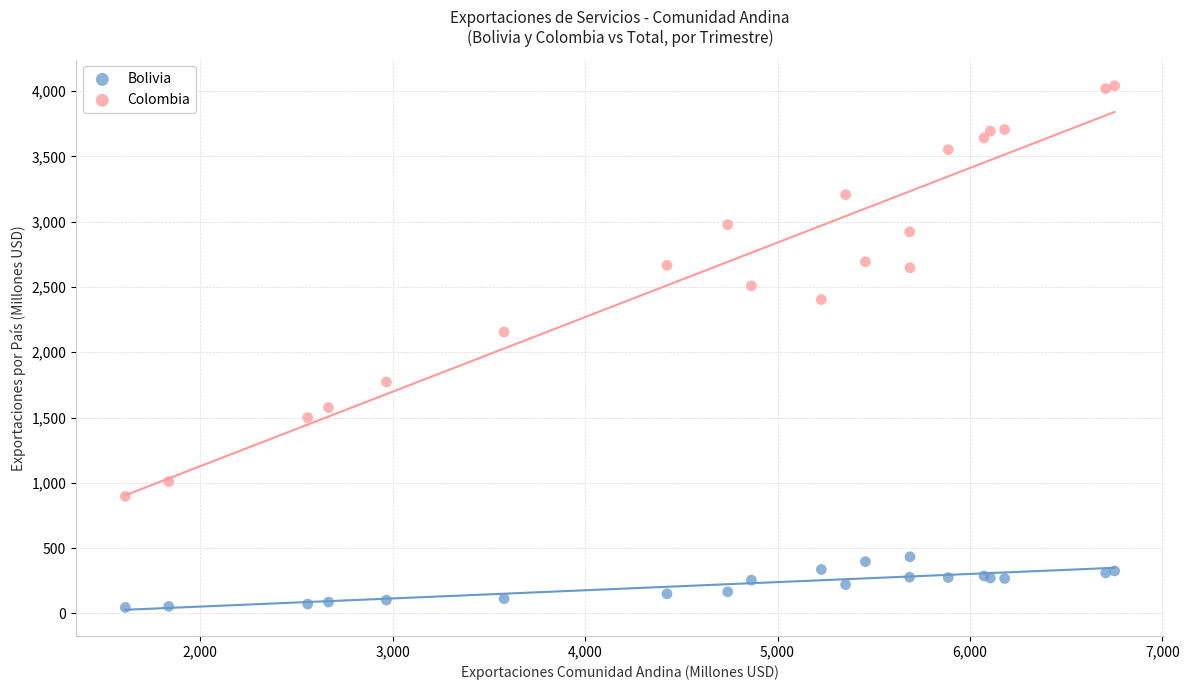

Which series contains the lowest Y value?

Bolivia